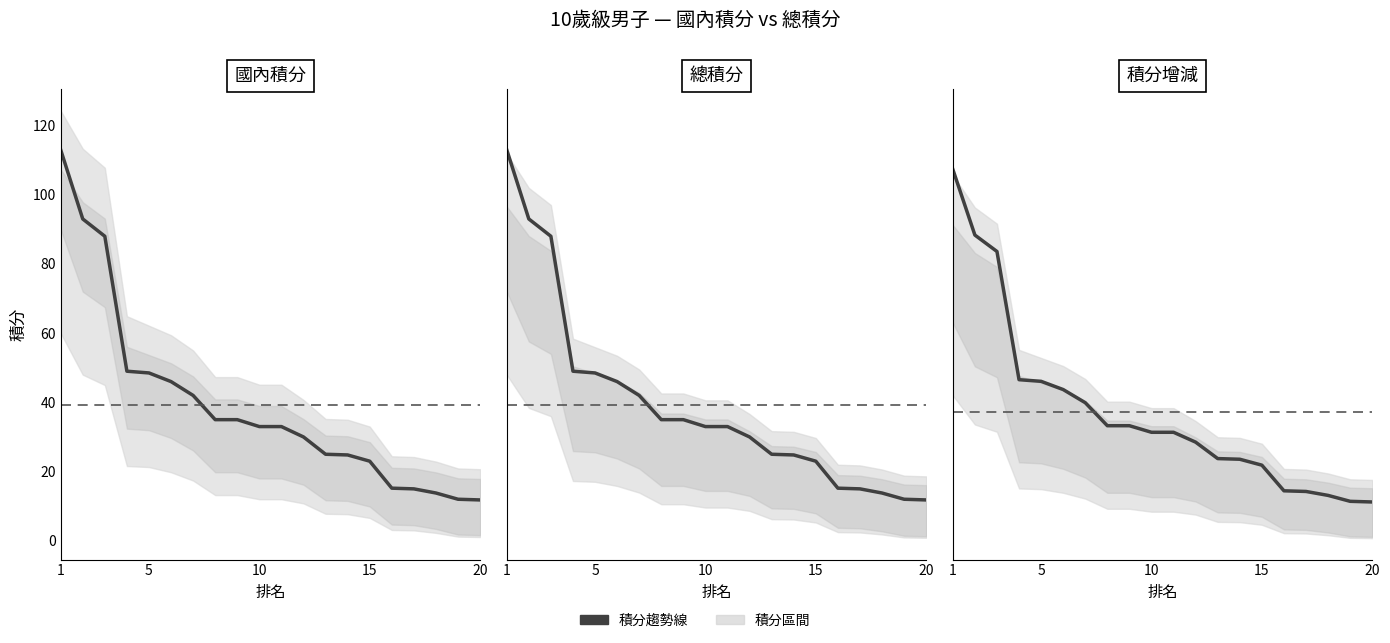

What is the minimum value for 國內積分?

11.8